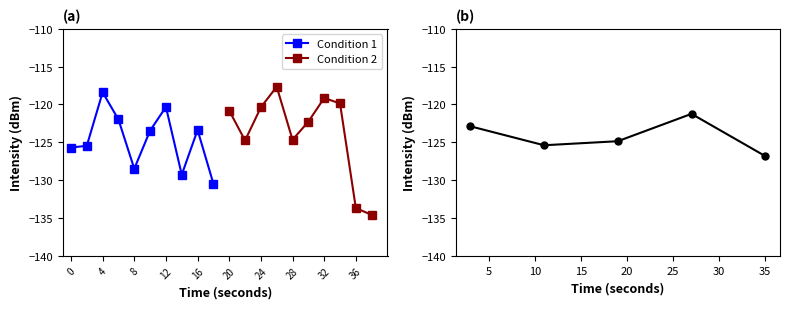

Reading left to right, what are all the values shown in this chart?

0=-125.7	2=-125.5	4=-118.4	6=-122.0	8=-128.5	10=-123.5	12=-120.3	14=-129.3	16=-123.4	18=-130.5	20=-120.8	22=-124.8	24=-120.4	26=-117.7	28=-124.7	30=-122.3	32=-119.1	34=-119.9	36=-133.7	38=-134.6